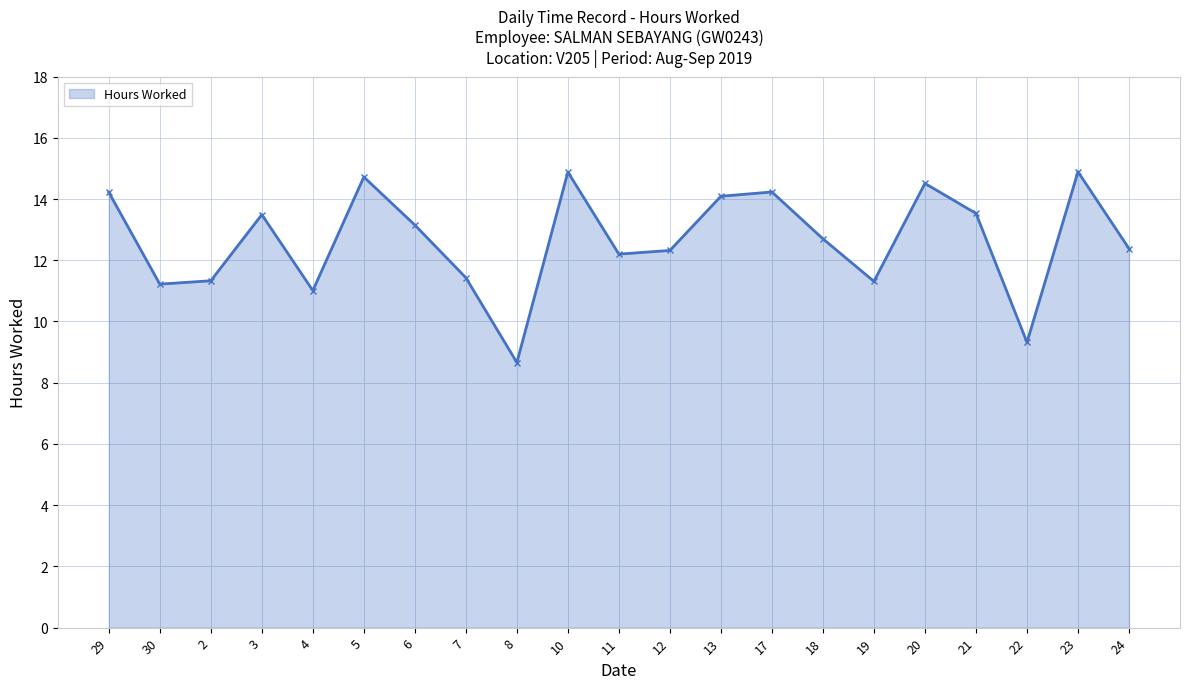

Between 18 and 23, which is larger?

23